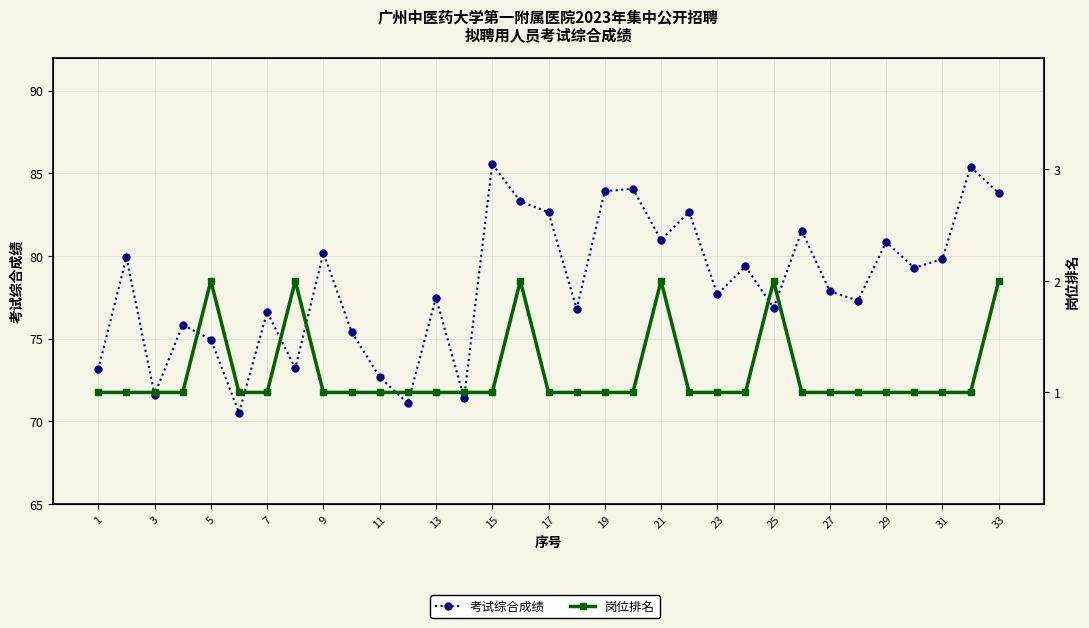

True or false: 考试综合成绩 and 岗位排名 cross at least once.

False